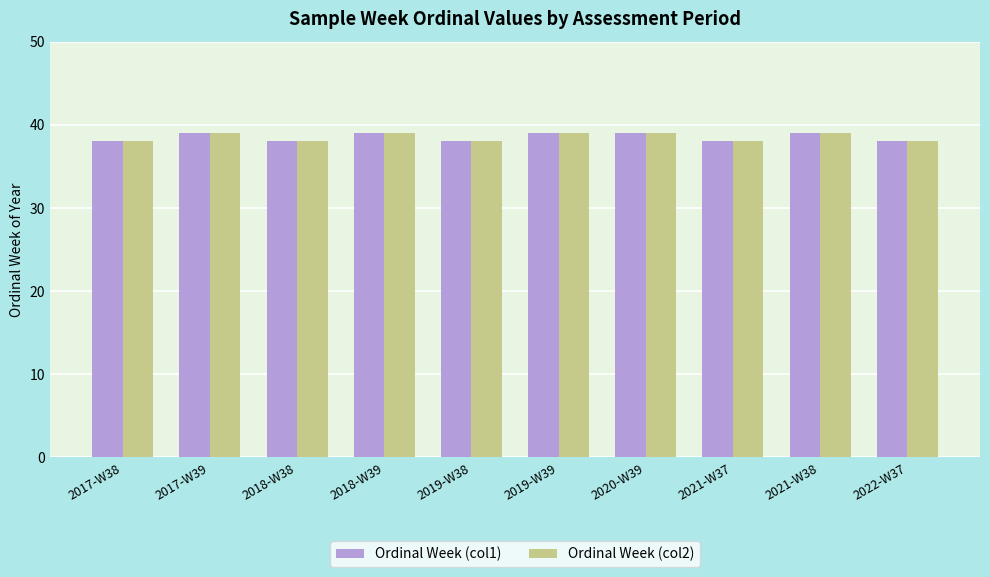

The value of Ordinal Week (col1) at 2019-W39 is 39. True or false?

True